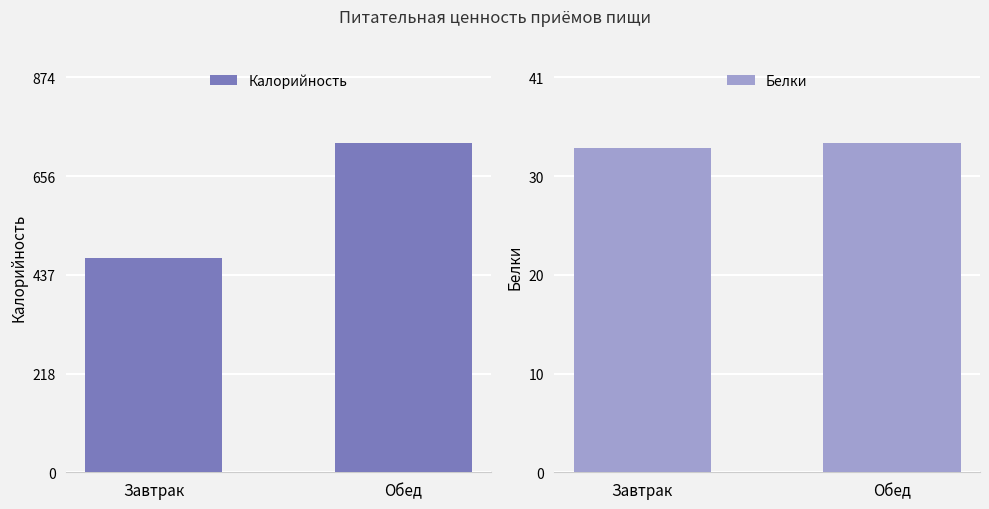

Which has a higher value, Обед or Завтрак?

Обед